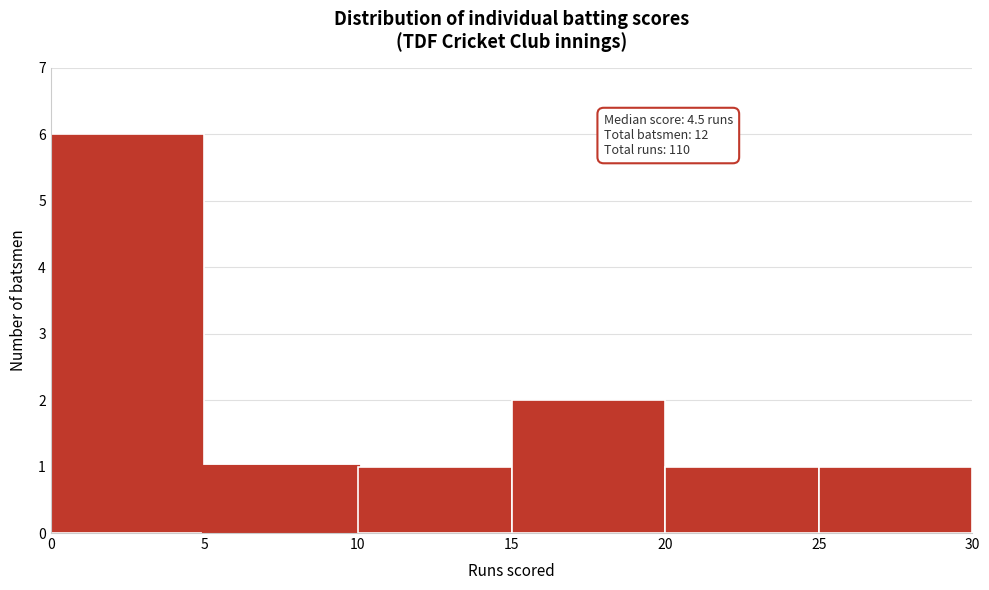

Over which range of the x-axis is the bar tallest?

0 to 5